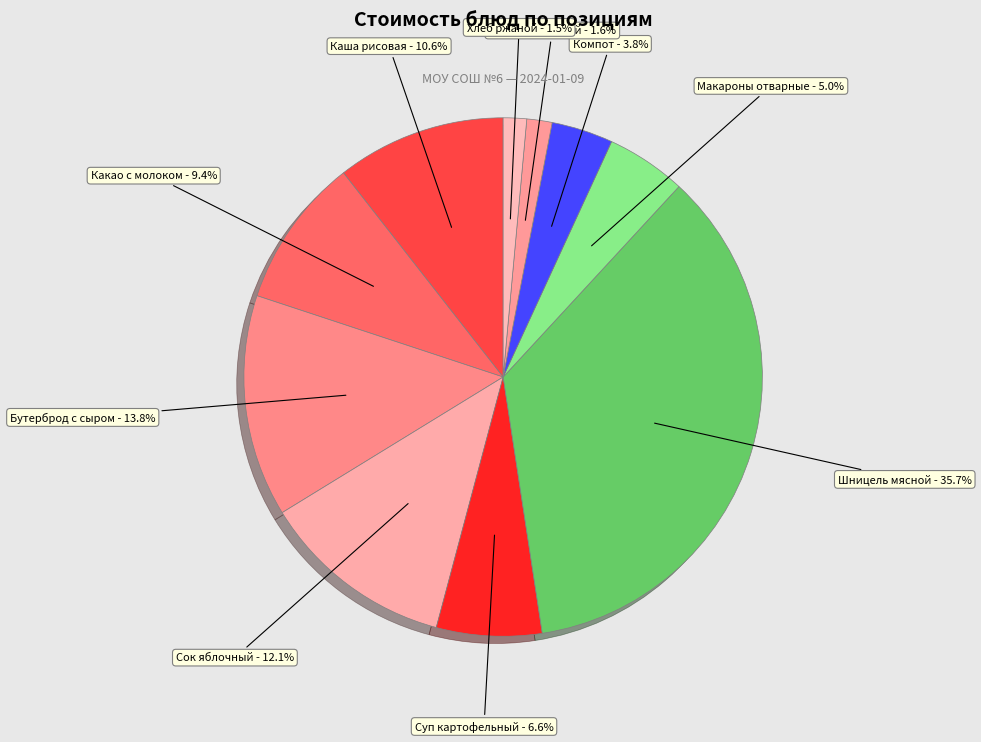

Does any single category account for the majority?

No